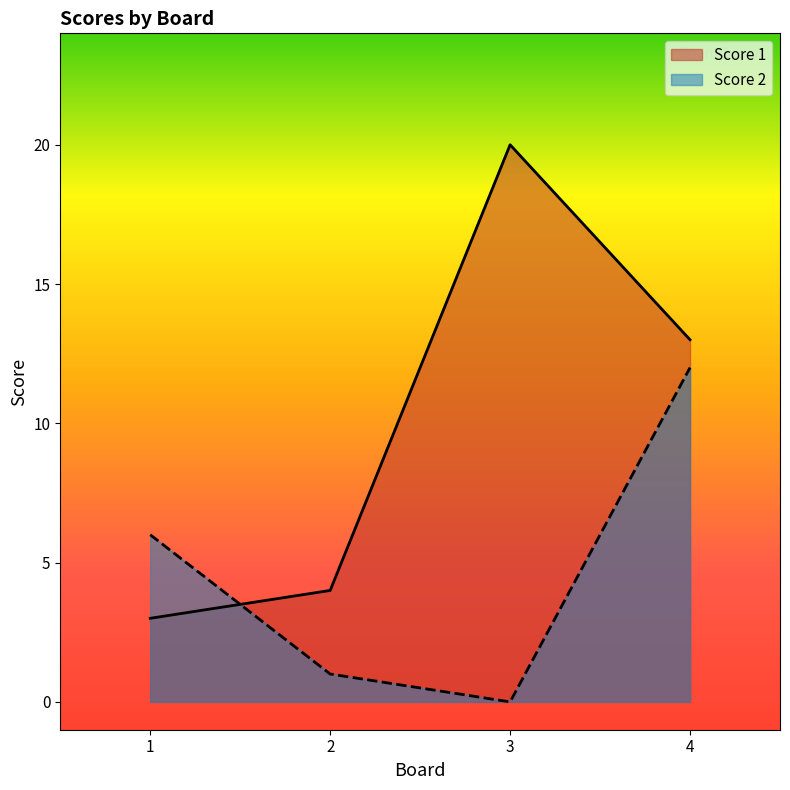

Where does the Score 2 series first go above 6?

4